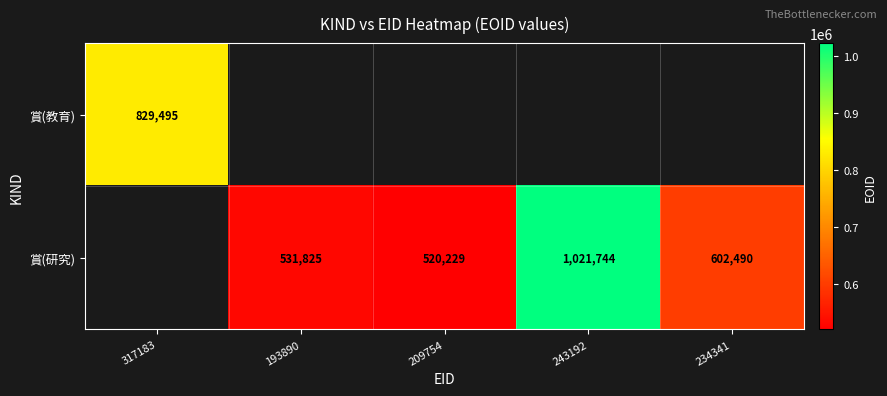

What is the smallest value displayed?

520229.0